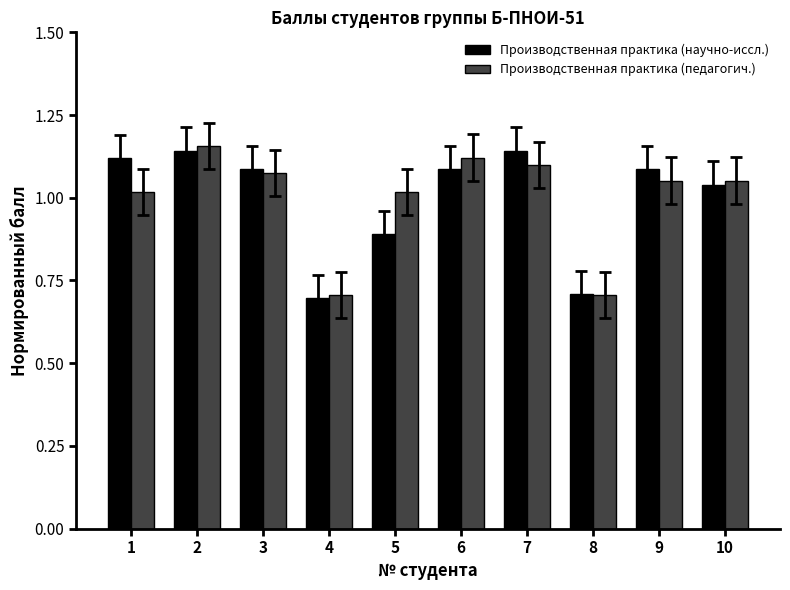

How many bars are there in total?

20